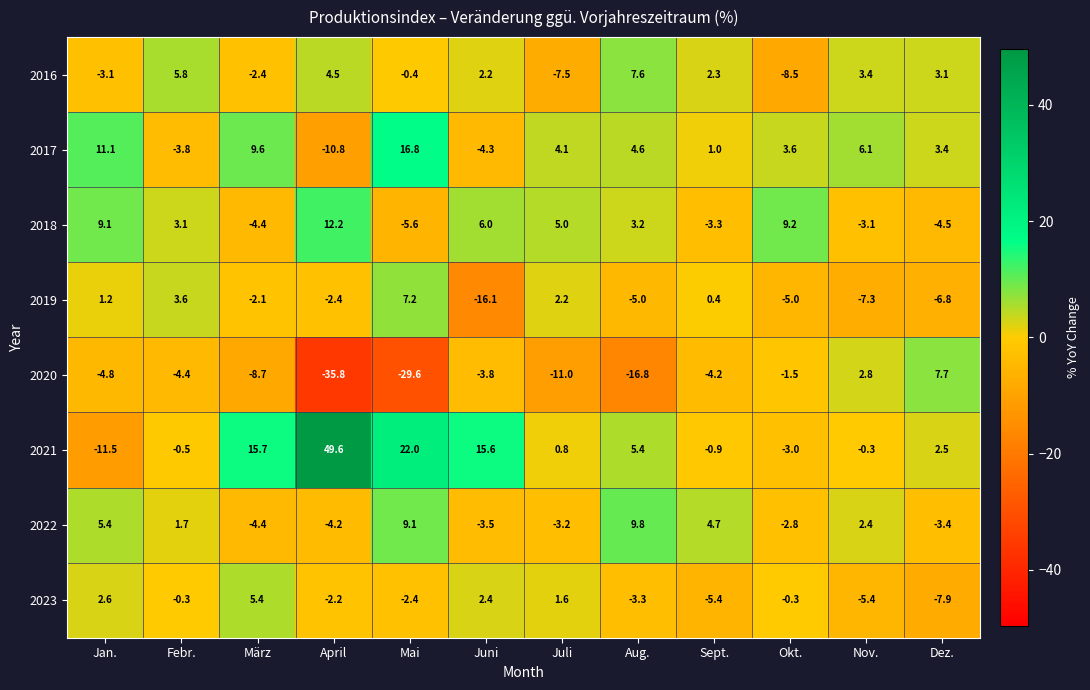

True or false: 2021 has a value of 2.5 at Dez..

True